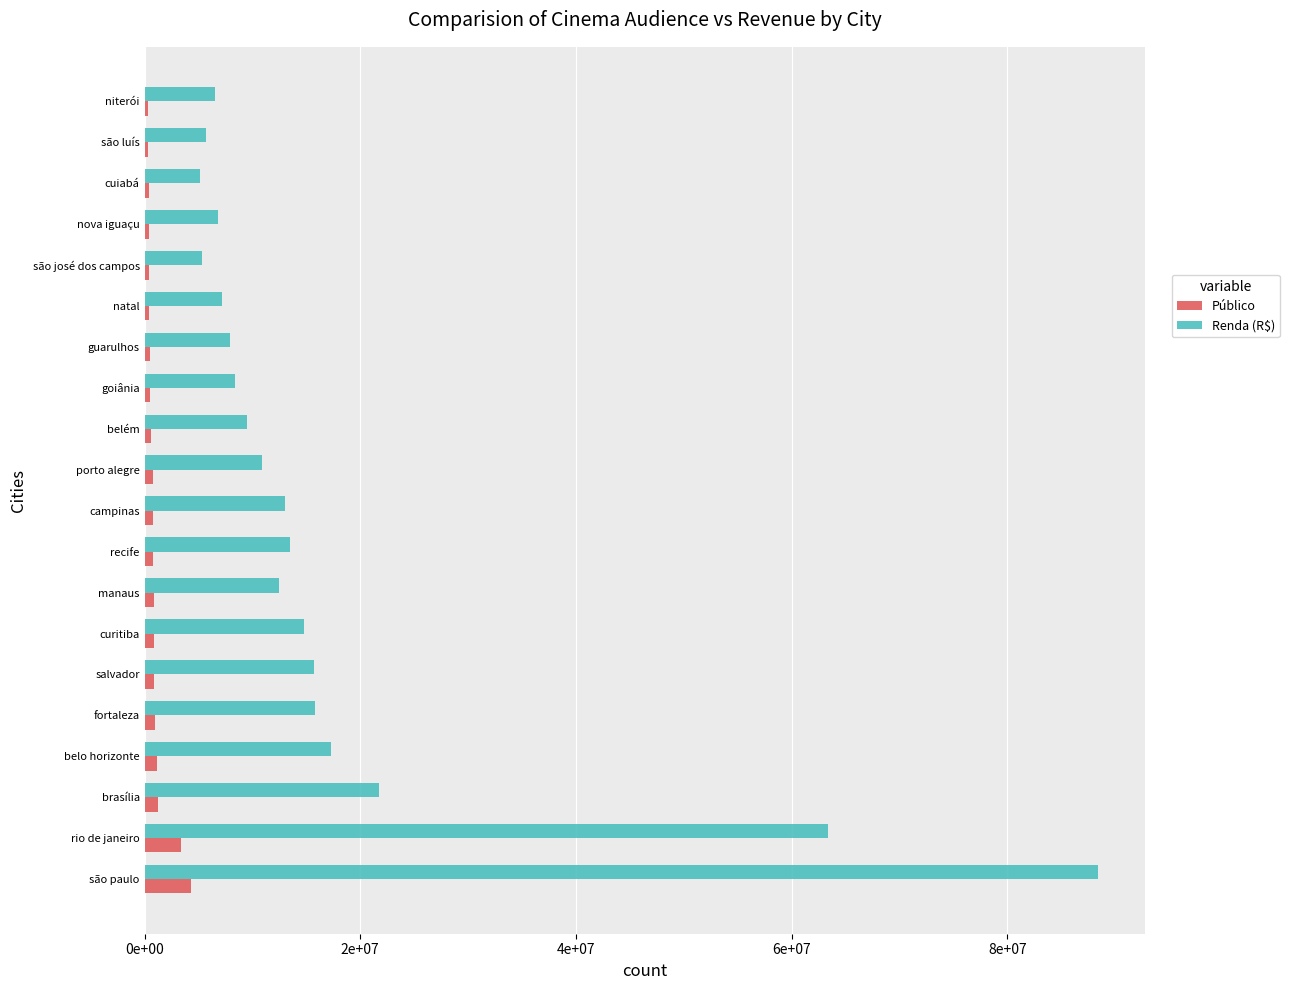

Which category has the highest value across all series?

são paulo